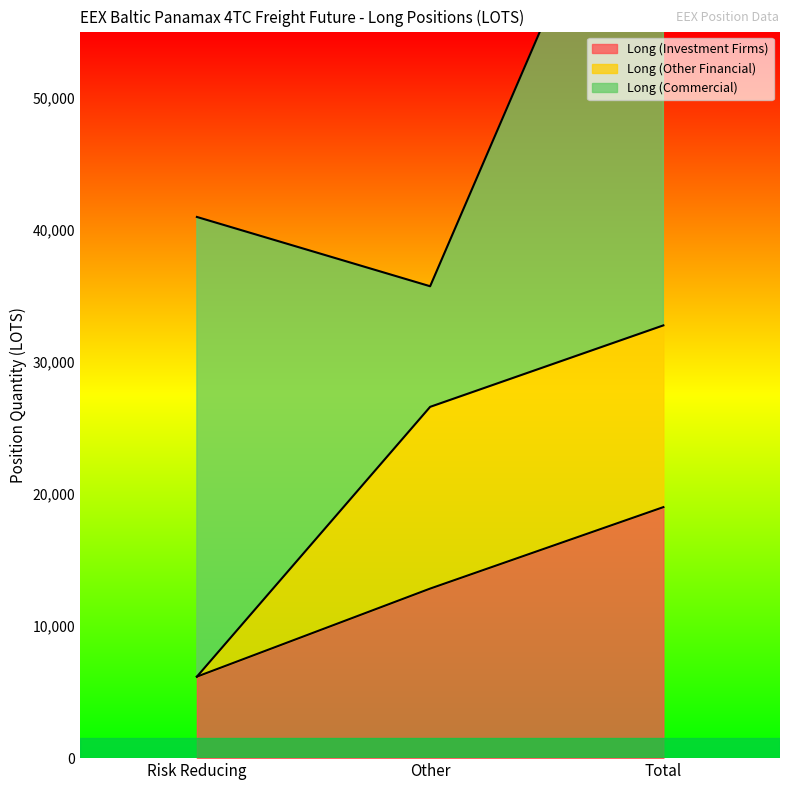

Which label corresponds to the largest value in the chart?

Total